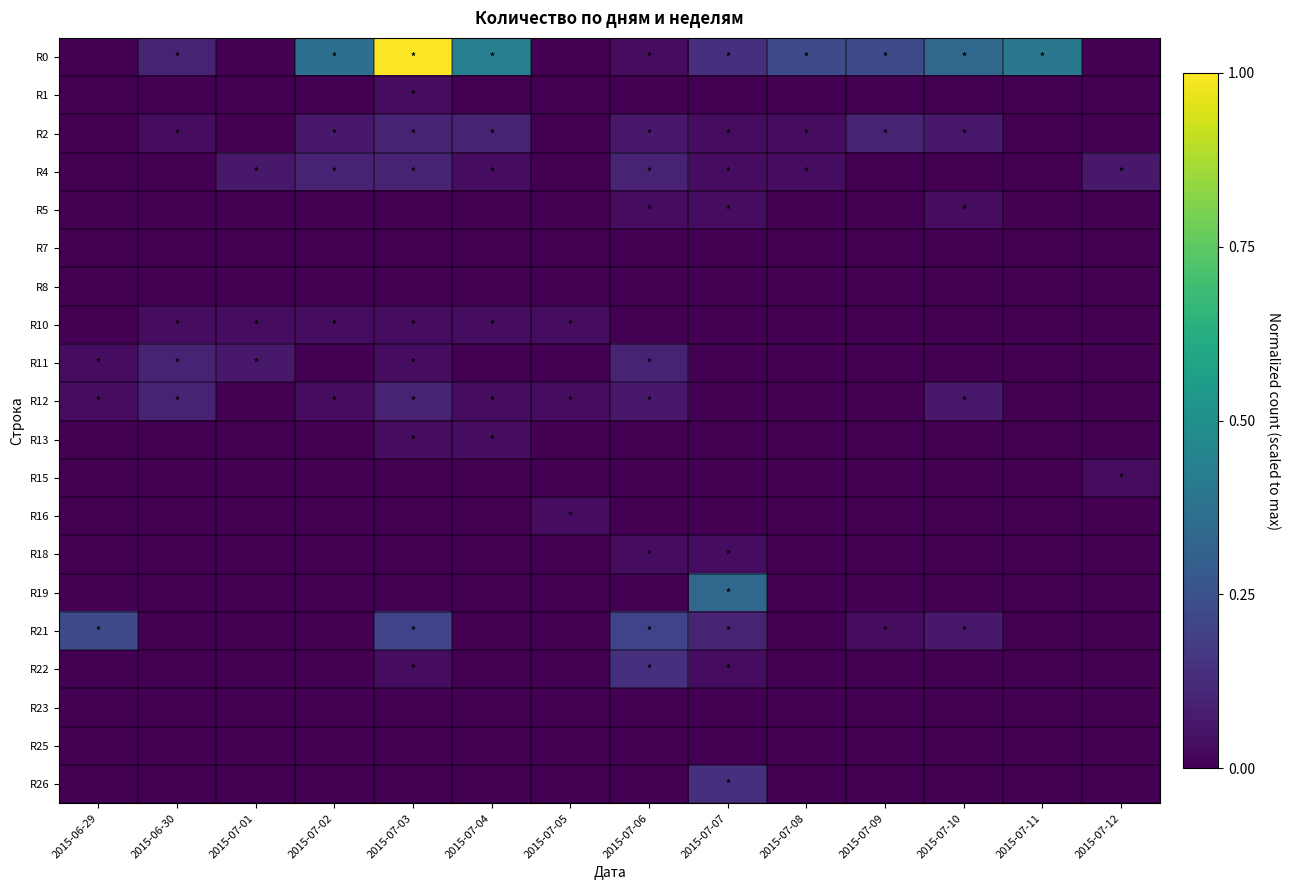

Which series has the widest spread of values?

R0